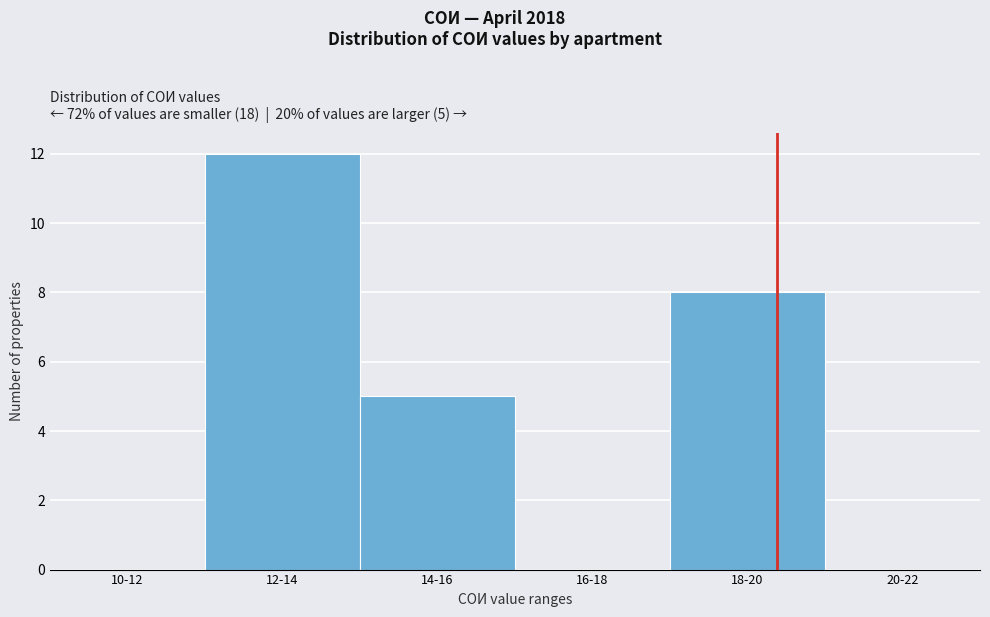

Reading left to right, extract all data points from this chart.

10-12=0	12-14=12	14-16=5	16-18=0	18-20=8	20-22=0